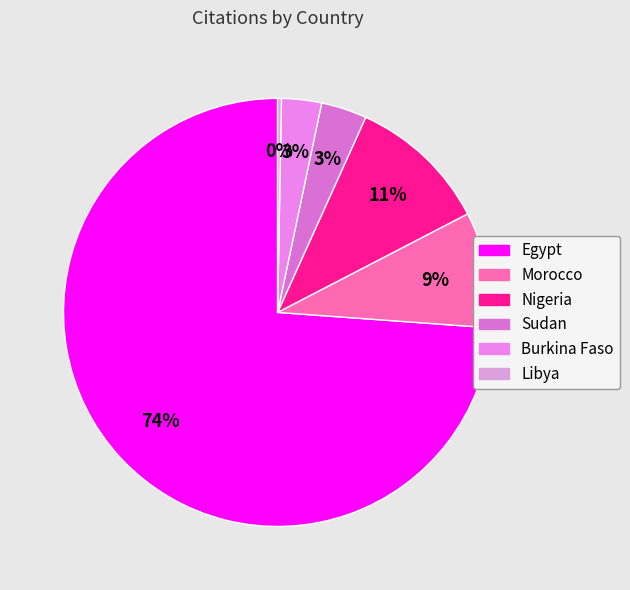

What is the largest slice in the pie chart?

Egypt